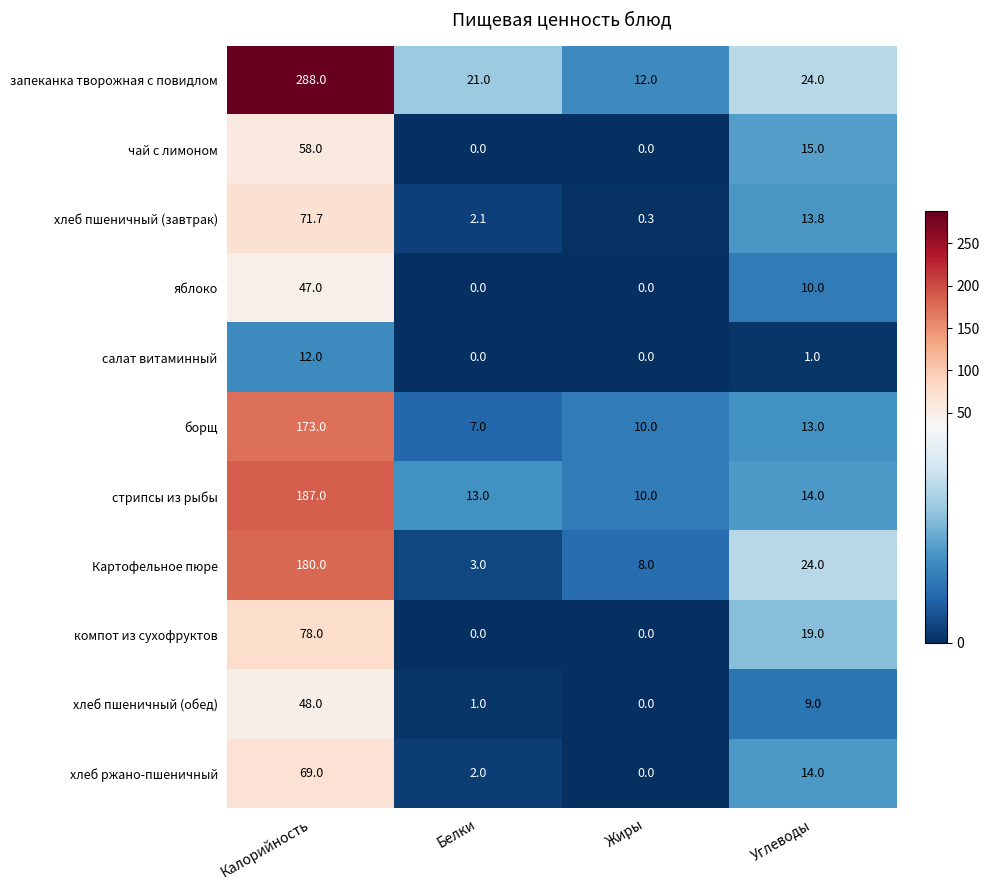

At how many categories does at least one series exceed 69?

1